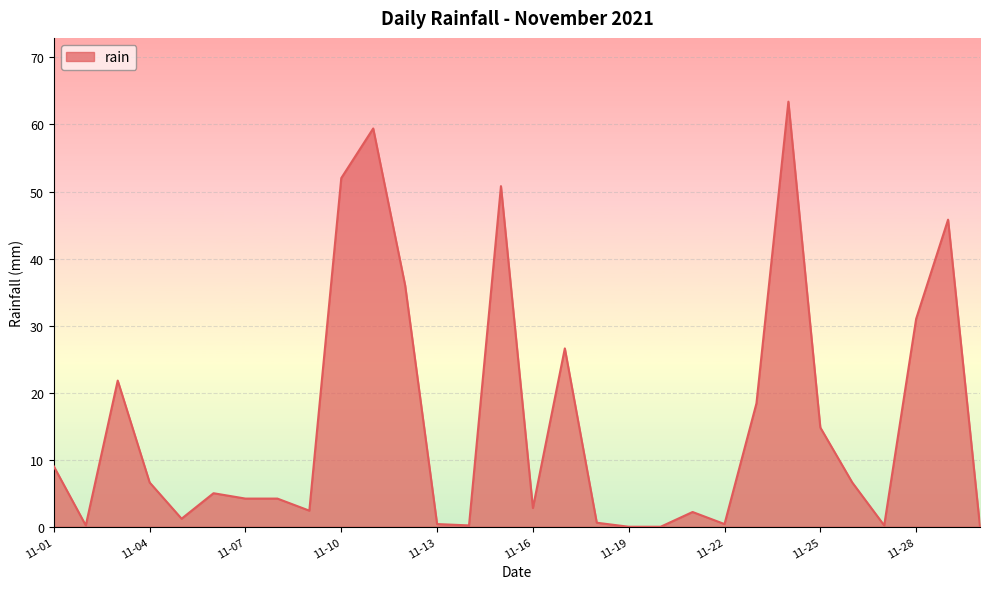

What is the maximum value shown in the chart?

63.4